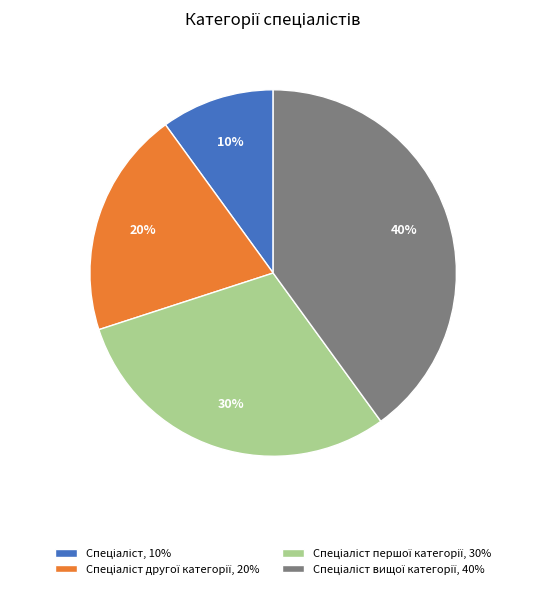

Is there any slice that represents more than half of the pie?

No